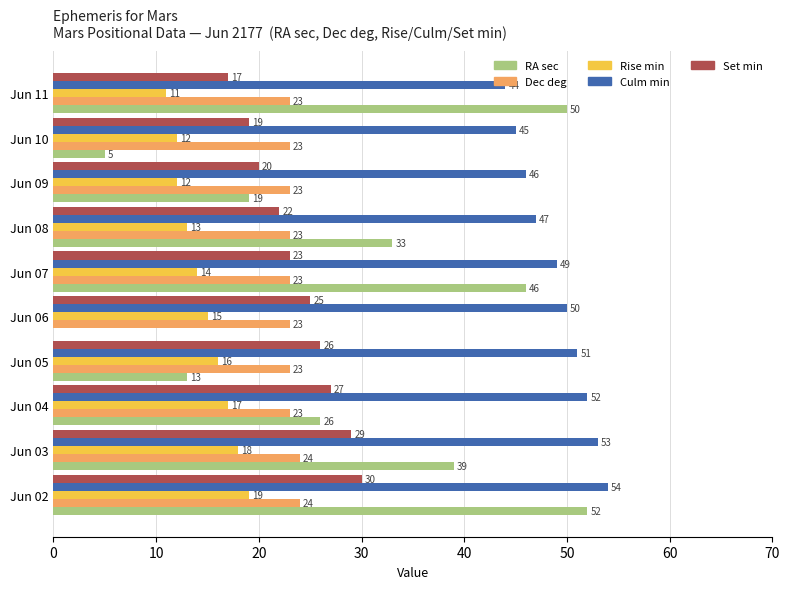

How many series are shown in this chart?

5